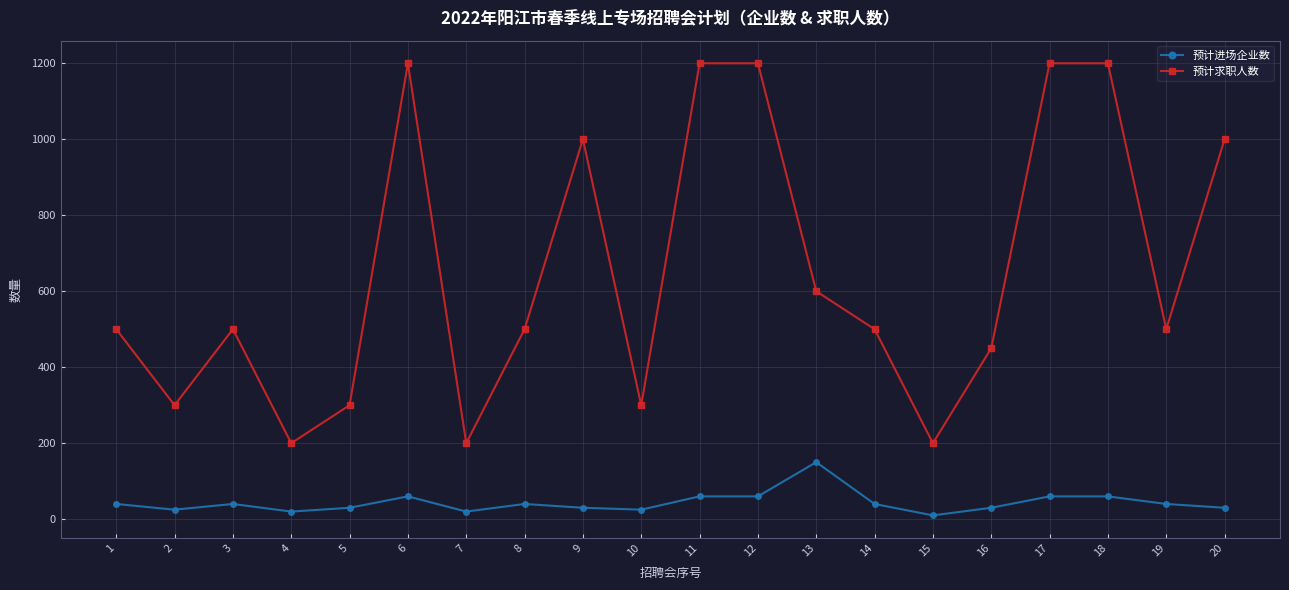

How many lines are shown in the chart?

2